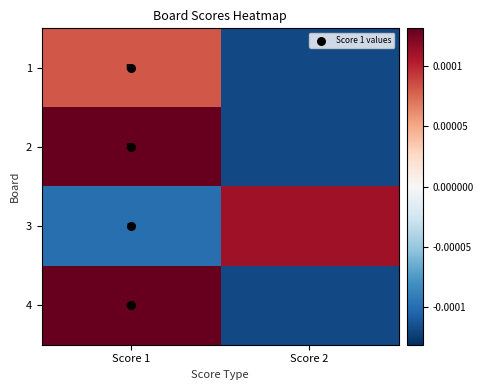

Reading left to right, list all the values displayed in this chart.

1: 1=20	2=0
2: 1=25	2=0
3: 1=2	2=23
4: 1=25	2=0